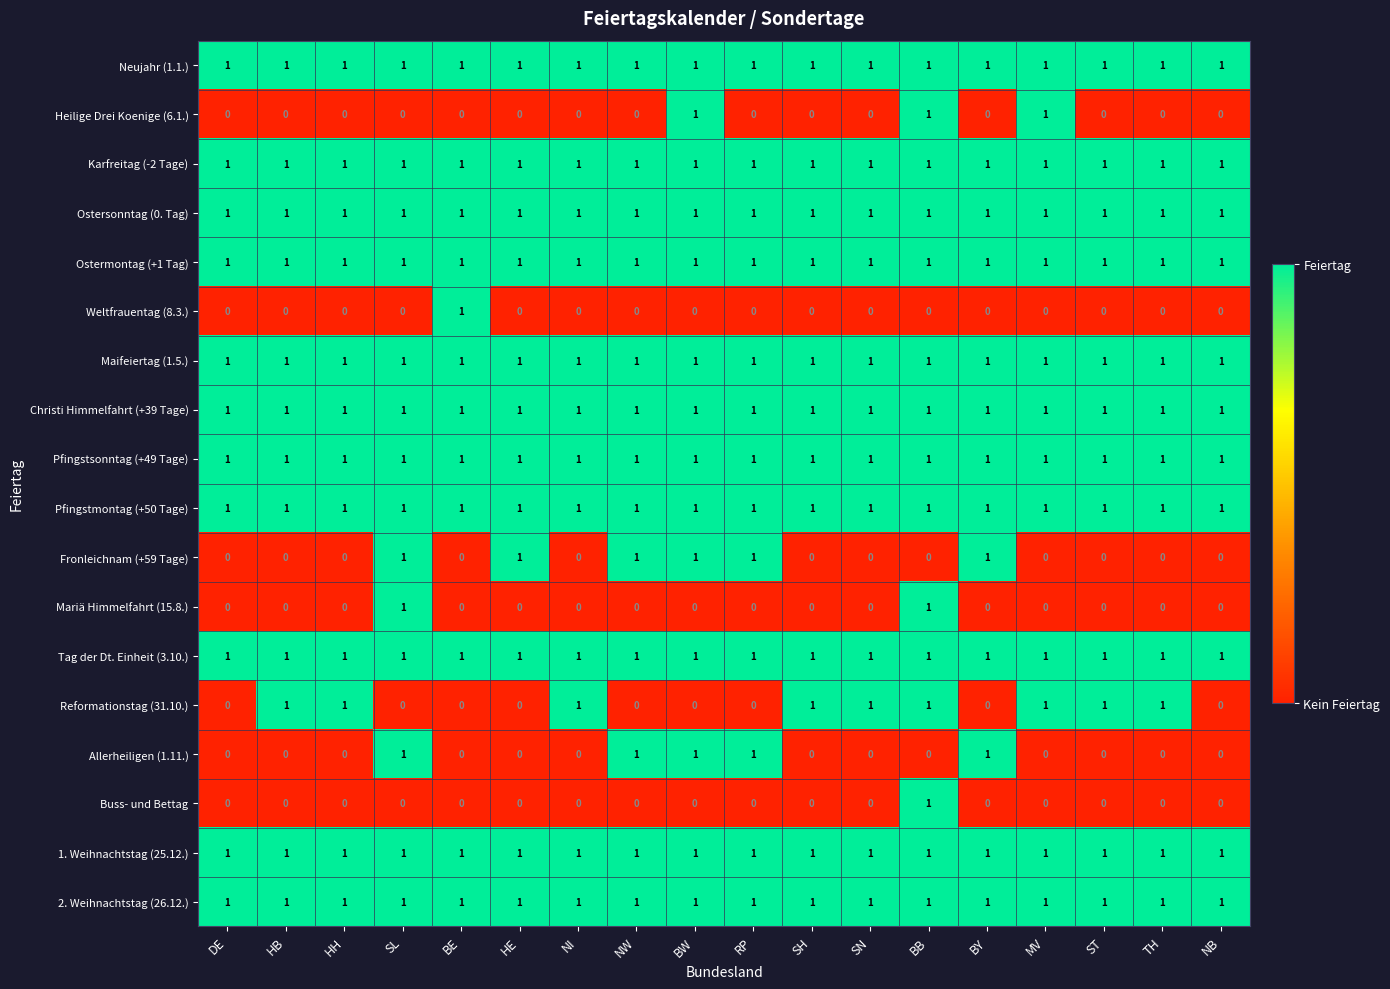

Count the number of data series in this chart.

18